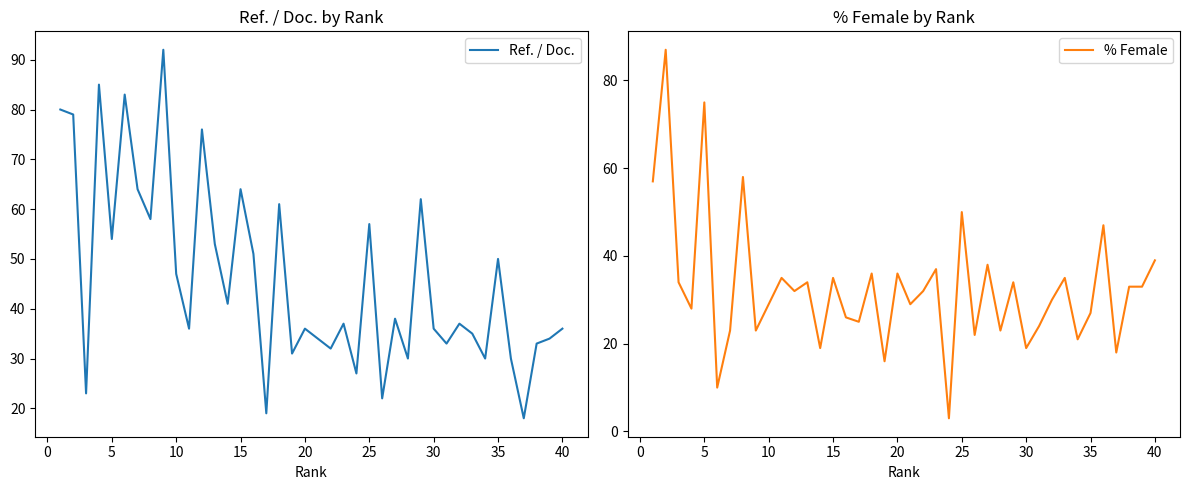

What is the greatest value displayed?

92